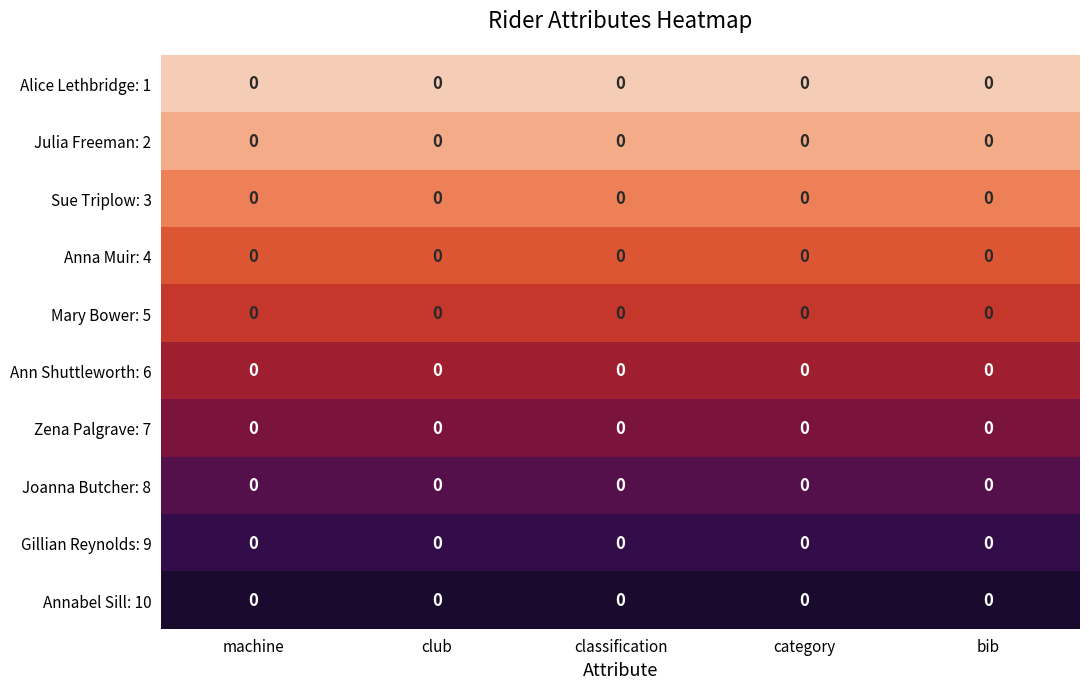

True or false: Anna Muir: 4 has a value of 5 at category.

False